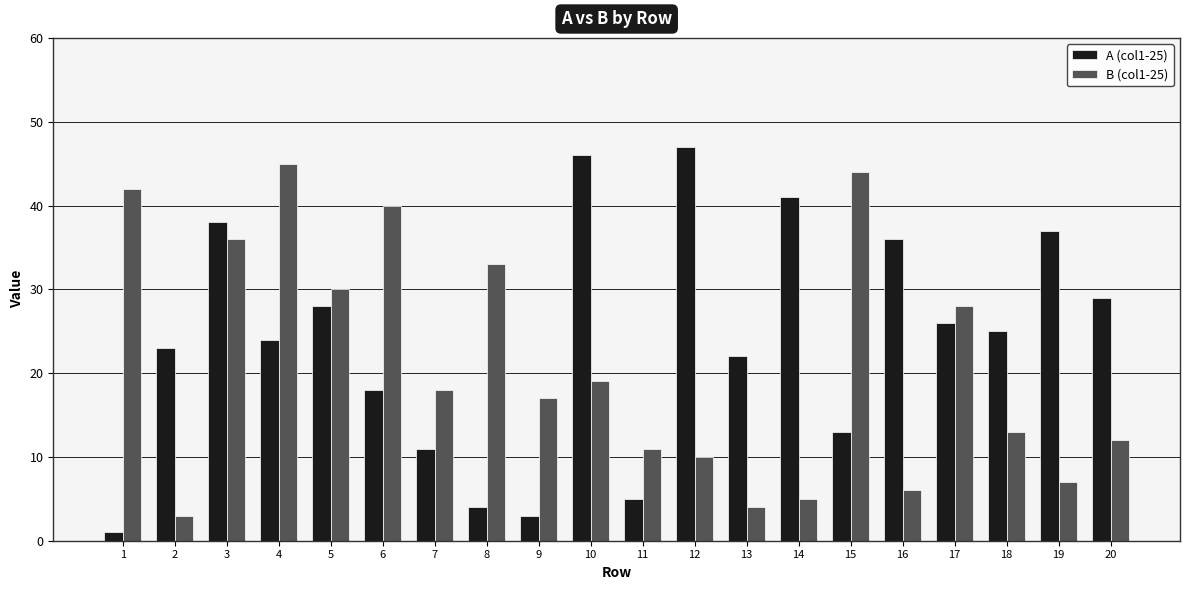

What is the difference between the maximum and second lowest values in the A (col1-25) series?

44